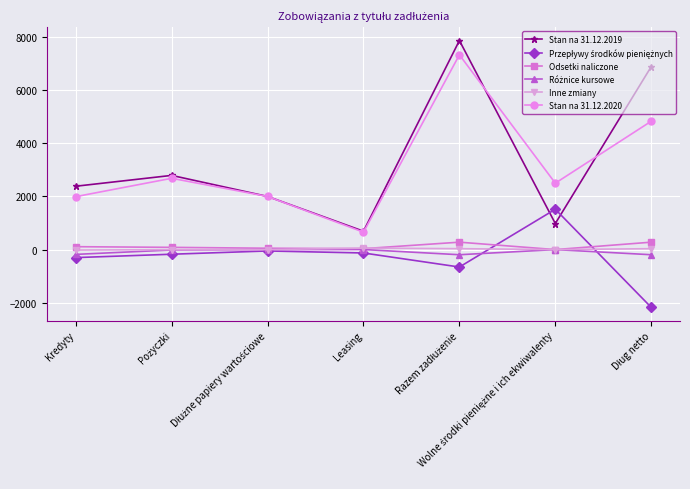

Which series has the largest range (max minus min)?

Stan na 31.12.2019